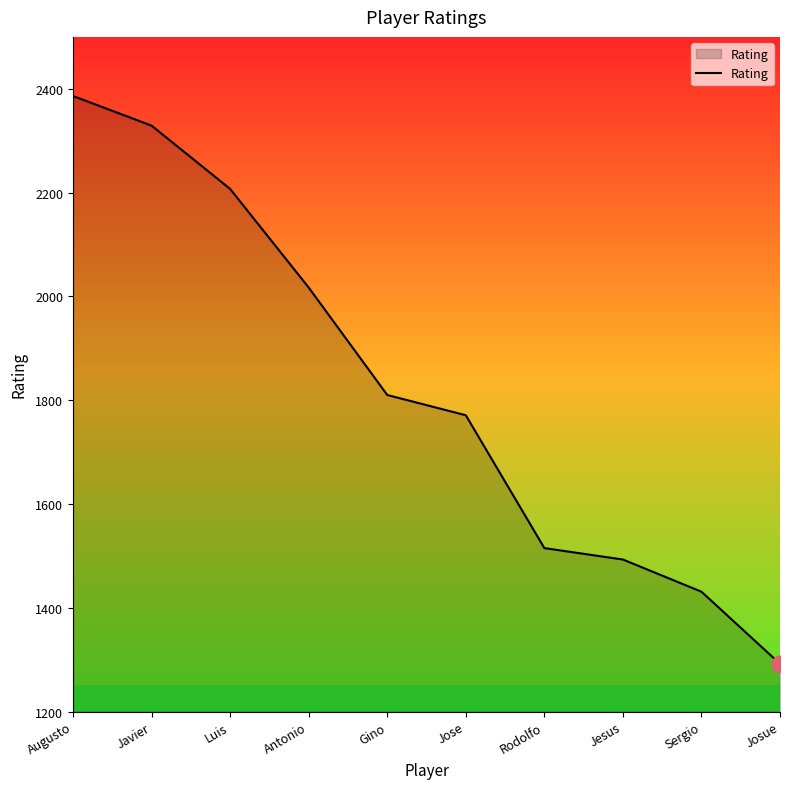

True or false: the data has more than 0 interior local peaks.

False